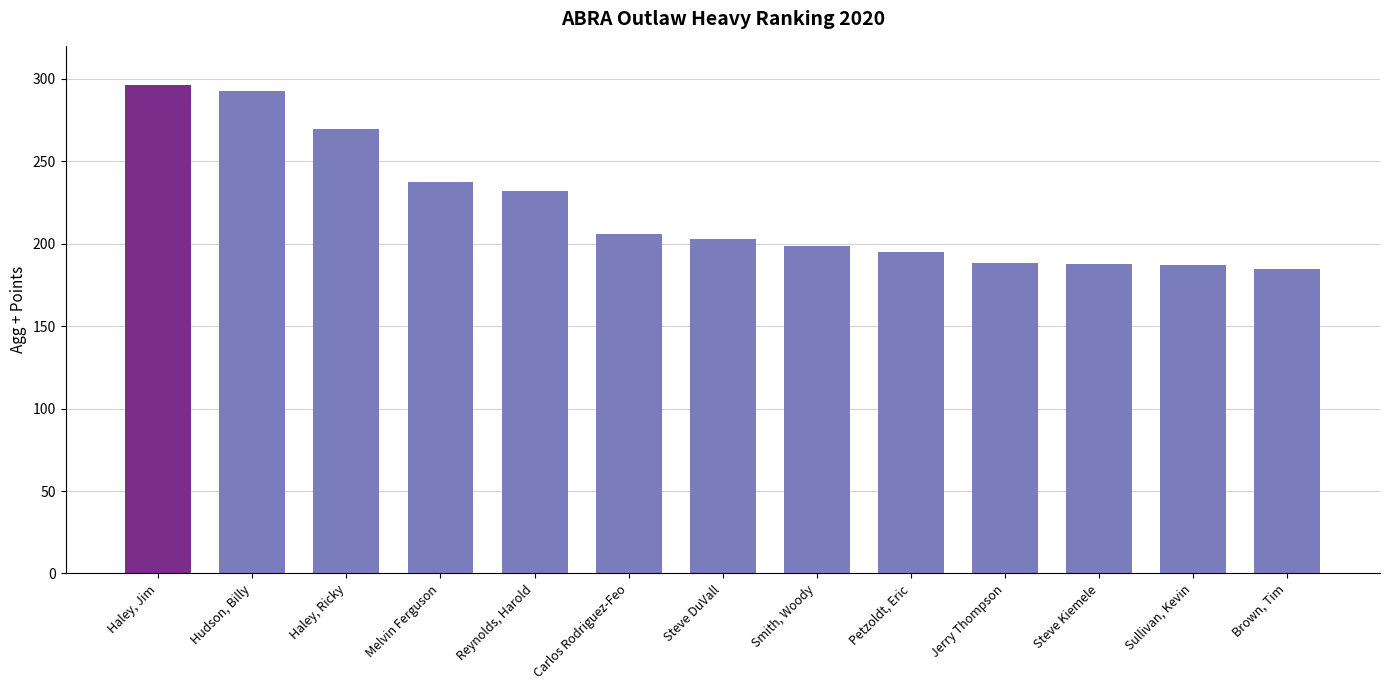

Which has a higher value, Carlos Rodriguez-Feo or Sullivan, Kevin?

Carlos Rodriguez-Feo